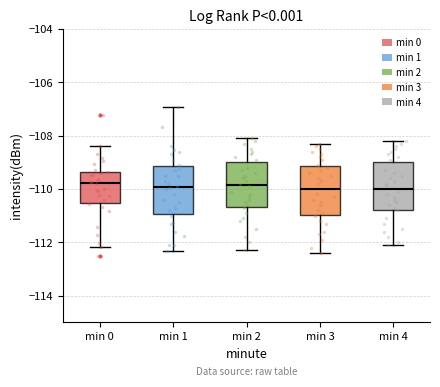

Where does the lower whisker of the box for min 0 end on the y-axis? The values are not printed on the chart, so give them approximately, as read against the axis.

-112.2